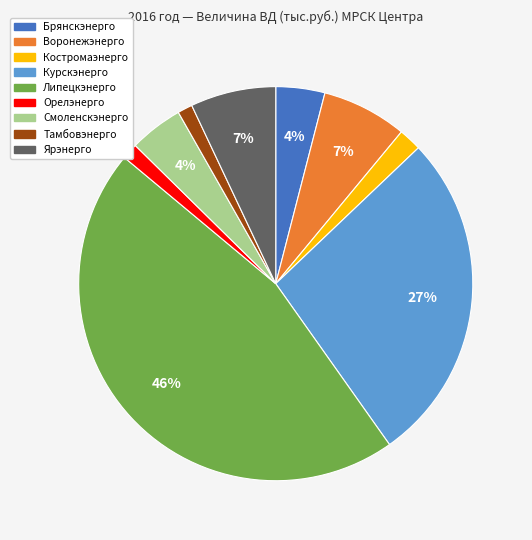

Which has a higher value, Костромаэнерго or Орелэнерго?

Костромаэнерго